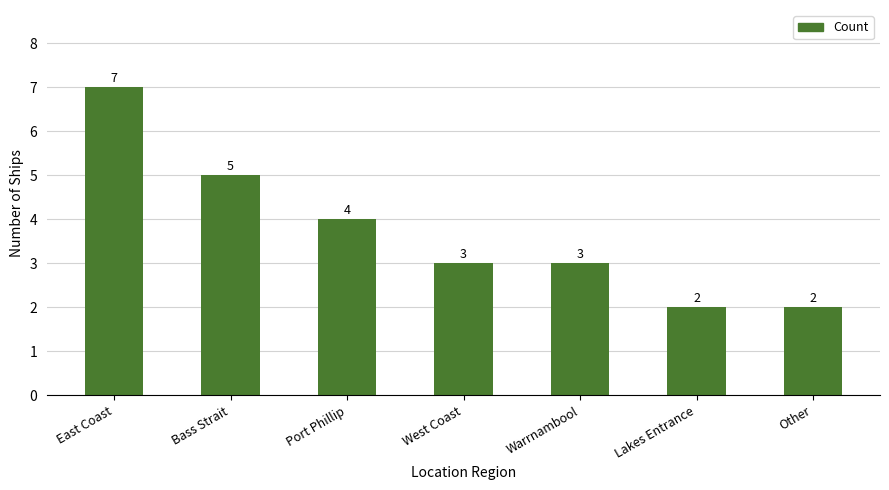

What is the ratio of the value at Port Phillip to the value at East Coast?

0.6